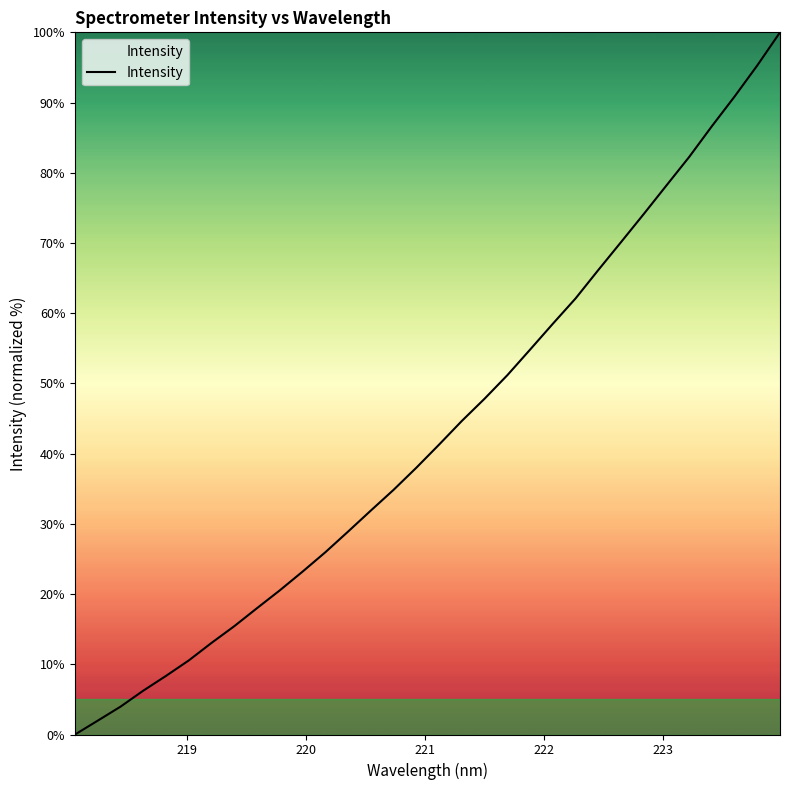

What is the greatest value displayed?

100.0